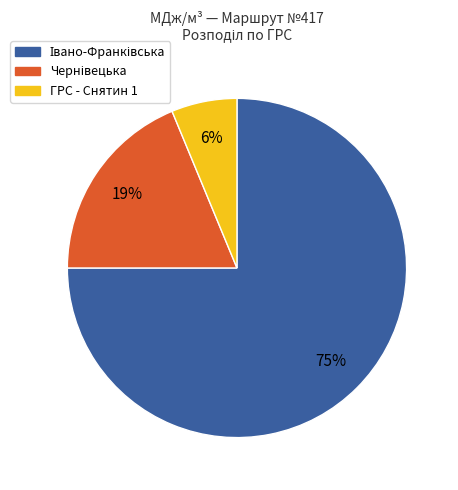

Does any single category account for the majority?

Yes